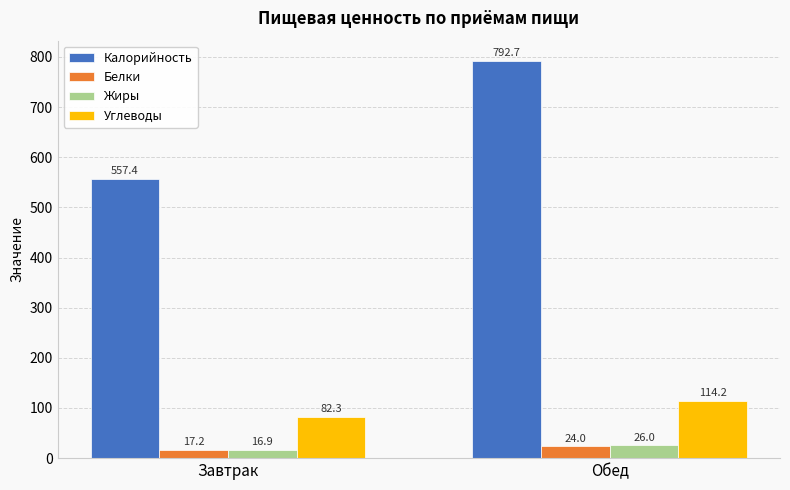

What is the average value of the Калорийность series?

675.0